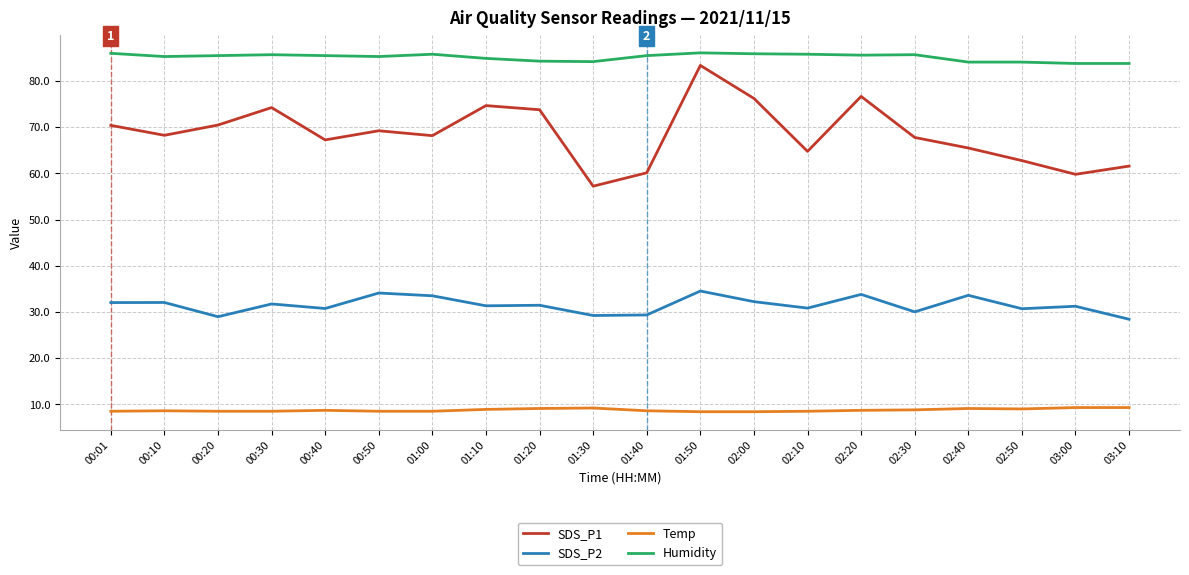

What position from the left is 02:20?

15